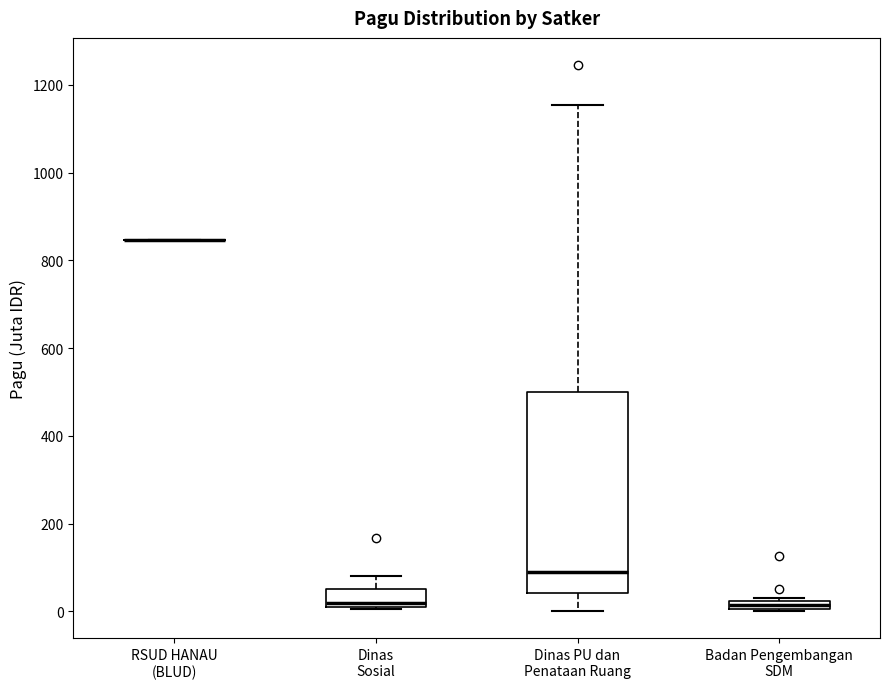

Where is the upper edge of the box for Badan Pengembangan SDM on the y-axis? The values are not printed on the chart, so give them approximately, as read against the axis.

20